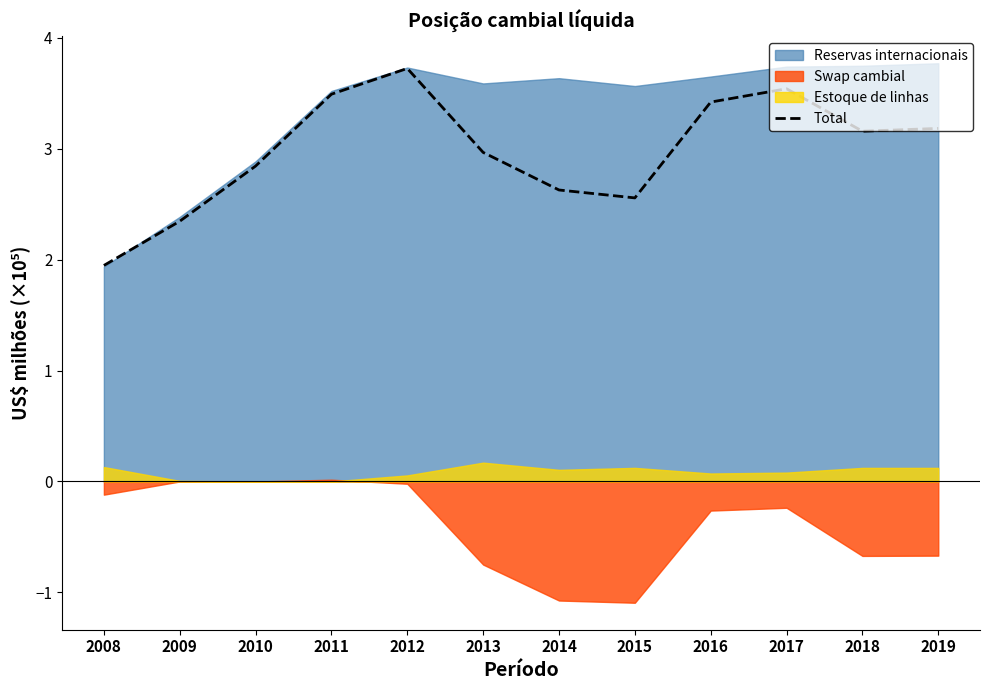

What is the sum of all values?

35.8